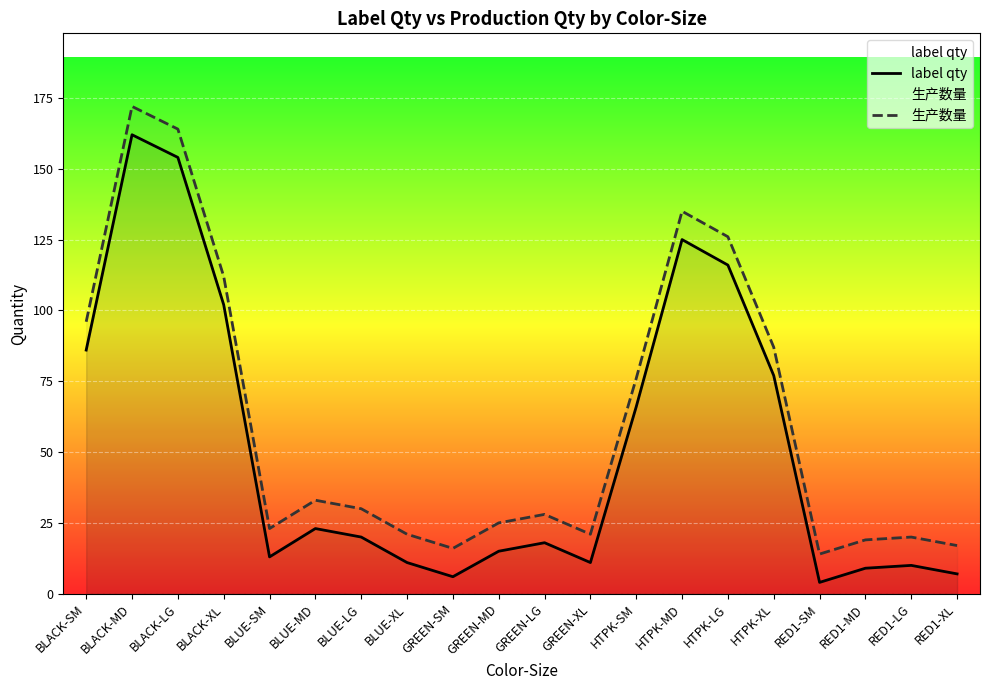

How many values in the label qty series are below 20?

10